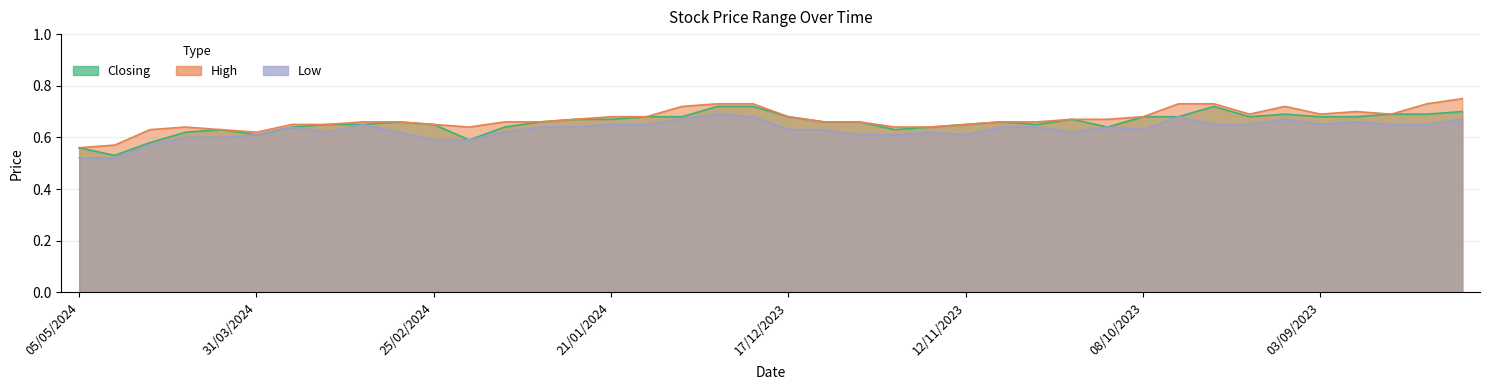

Is it true that Low equals 0.3 at 10/12/2023?

False